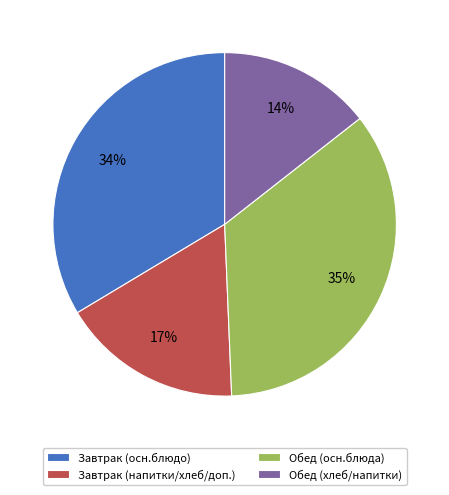

What percentage is the Завтрак (напитки/хлеб/доп.) slice, to the nearest percent?

17%